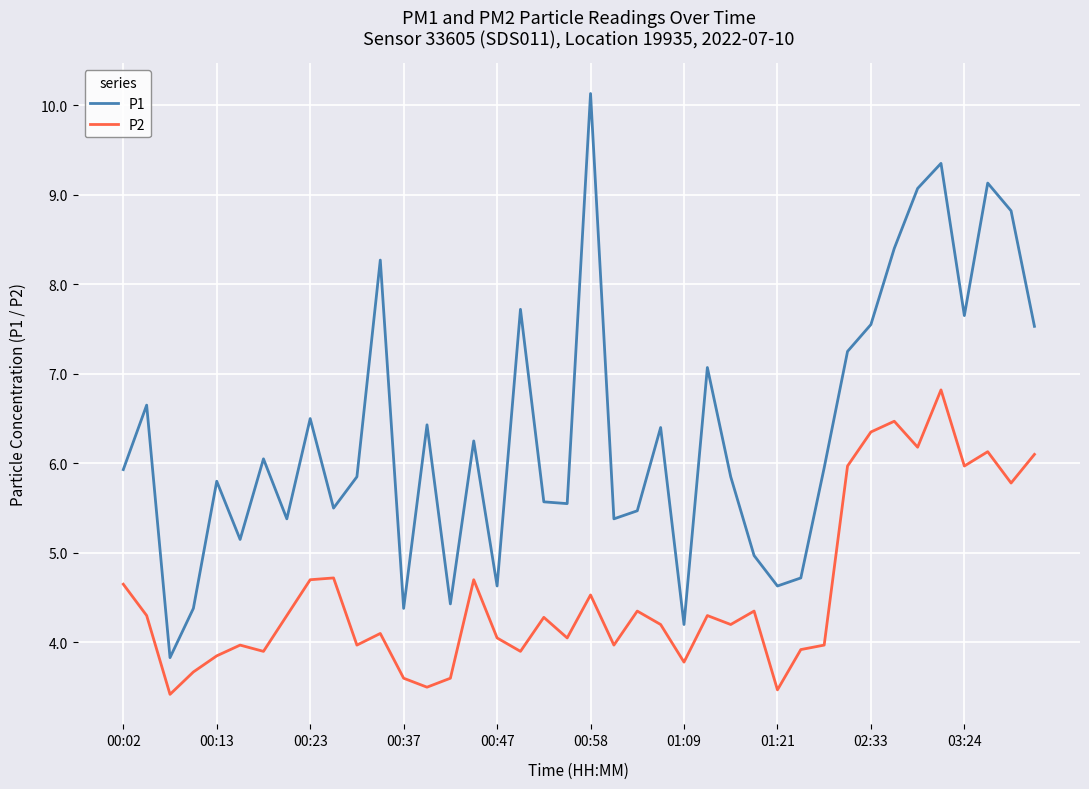

What is the difference between the maximum and minimum values in the P1 series?

6.3